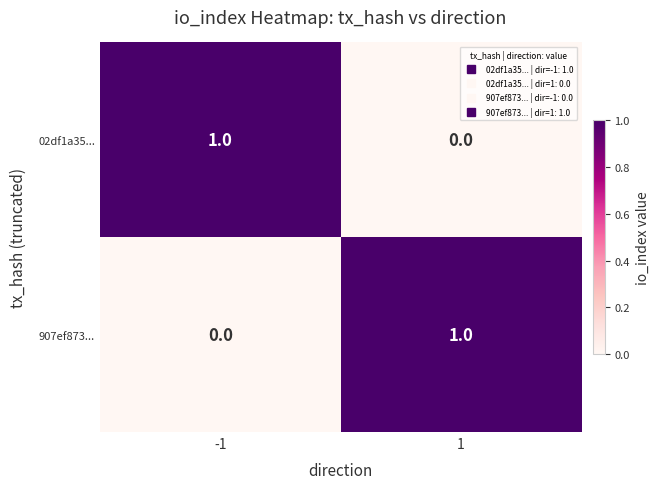

Rank the categories by 02df1a35... value from lowest to highest.

1, -1